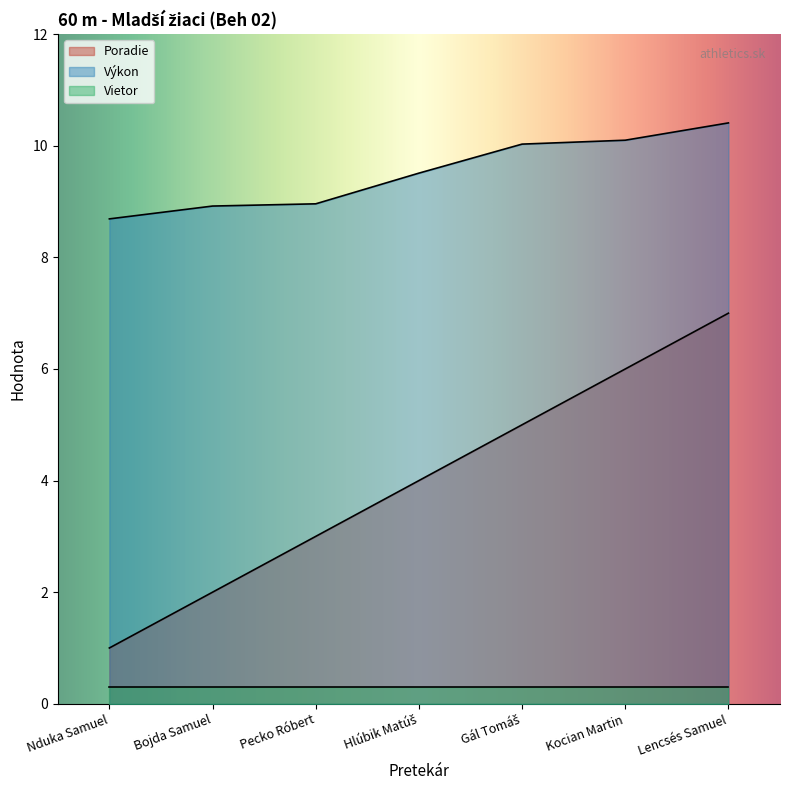

At which category does the chart reach its minimum across all series?

Nduka Samuel